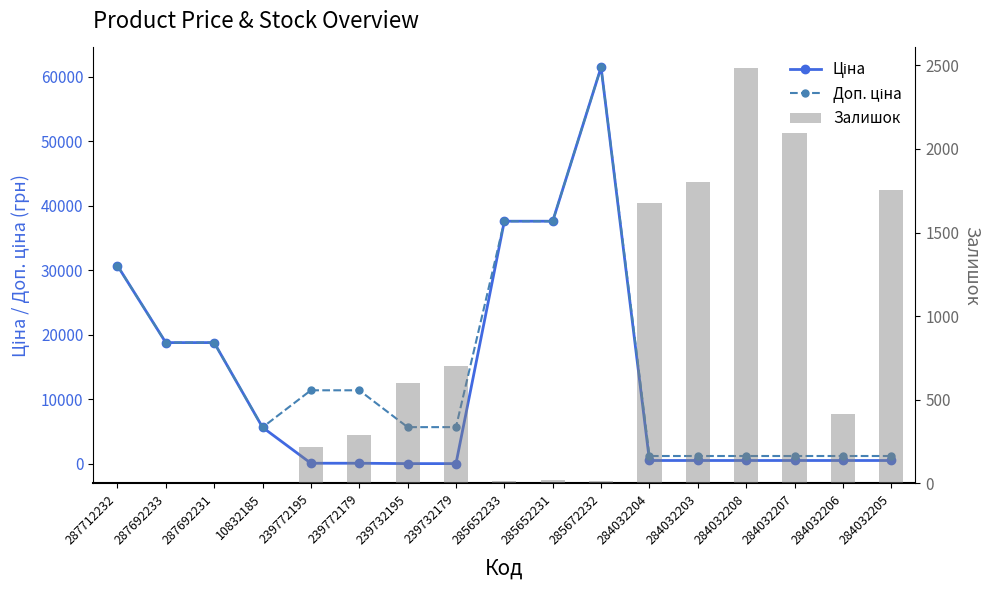

Between 239732179 and 287692233, which is larger?

287692233